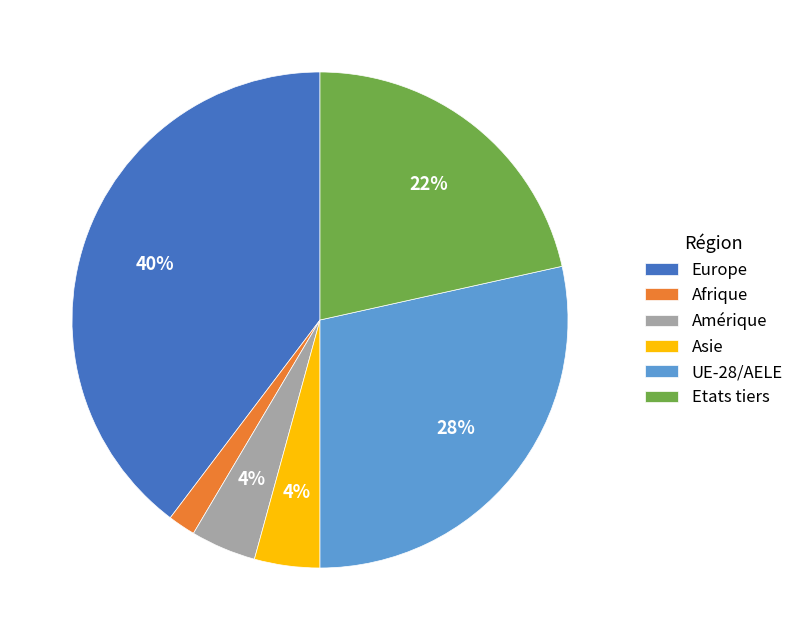

True or false: Etats tiers accounts for 27% of the total.

False